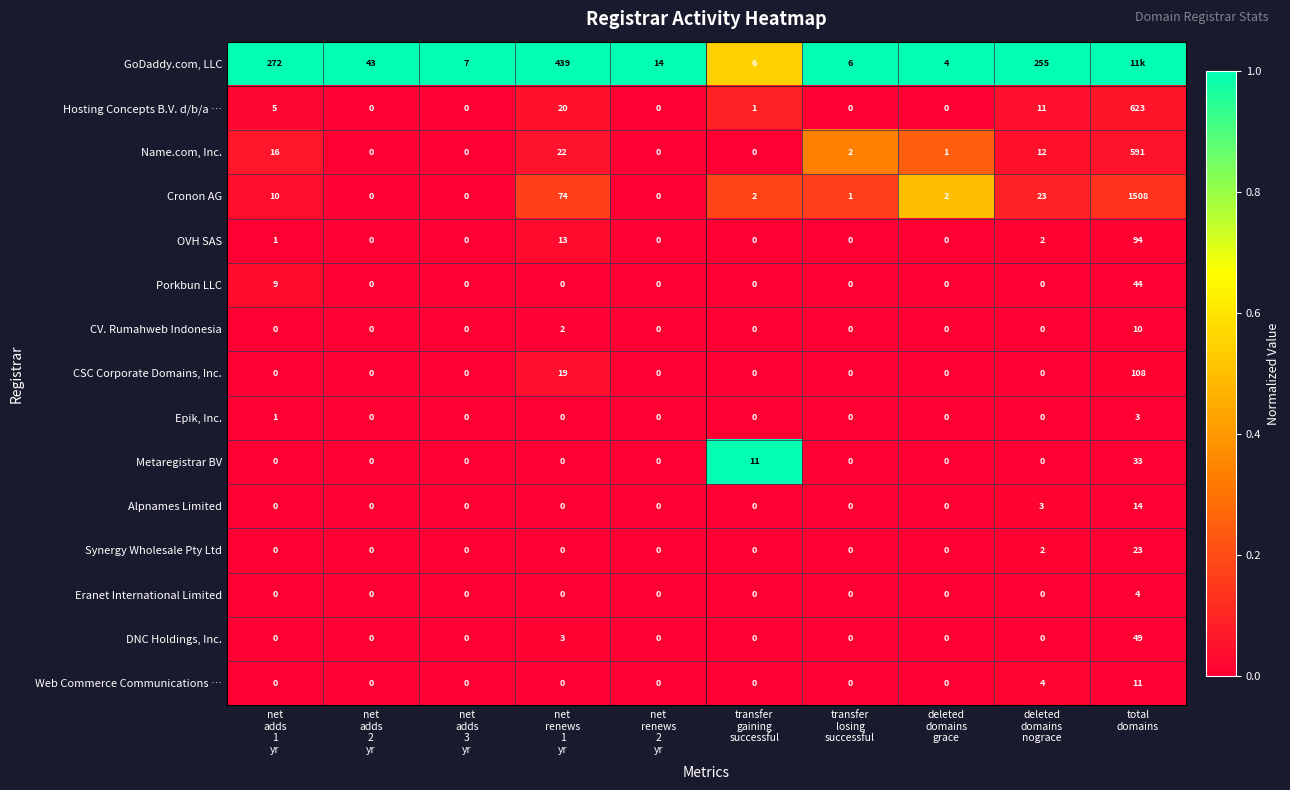

What is the difference between the maximum and minimum values in the Metaregistrar BV series?

33